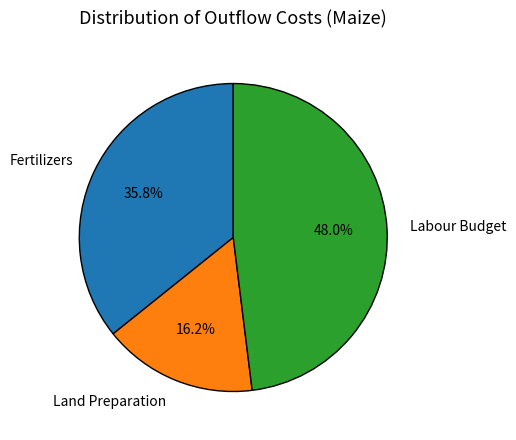

What is the smallest slice in the pie chart?

Land Preparation